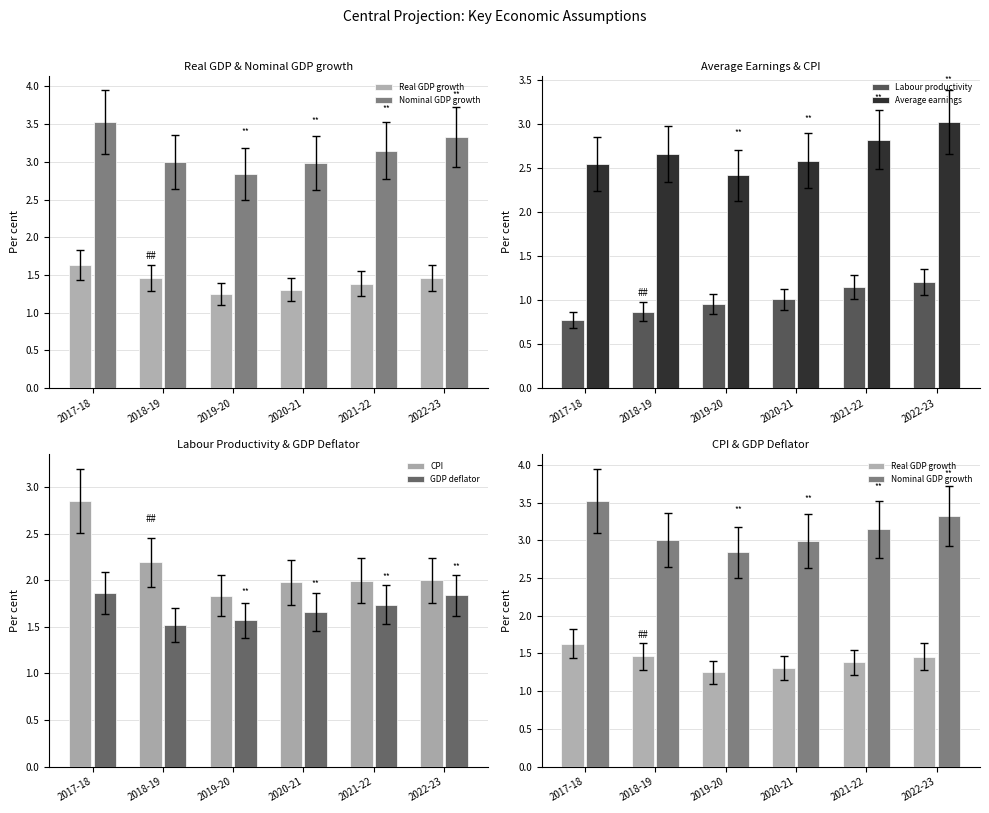

List the labels in order of Labour productivity value, largest first.

2022-23, 2021-22, 2020-21, 2019-20, 2018-19, 2017-18